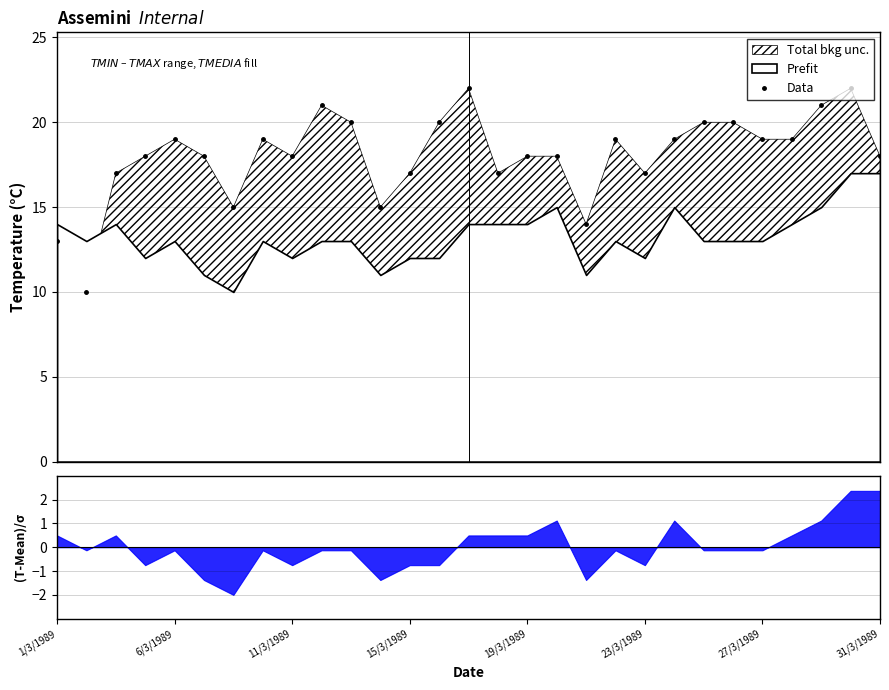

Reading right to left, what are all the values shown in this chart?

18	22	21	19	19	20	20	19	17	19	14	18	18	17	22	20	17	15	20	21	18	19	15	18	19	18	17	10	13